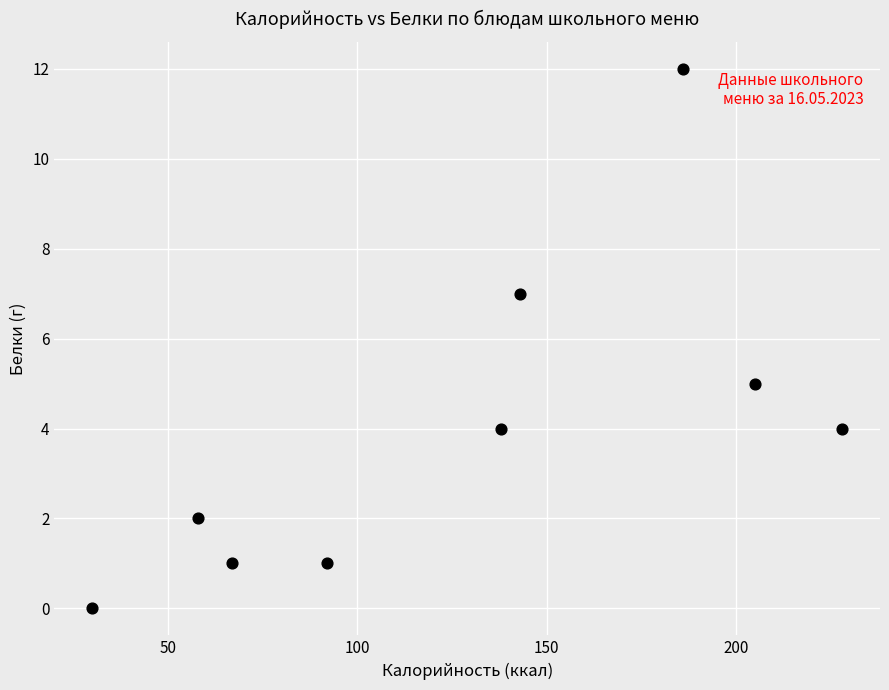

What is the average X value?

127